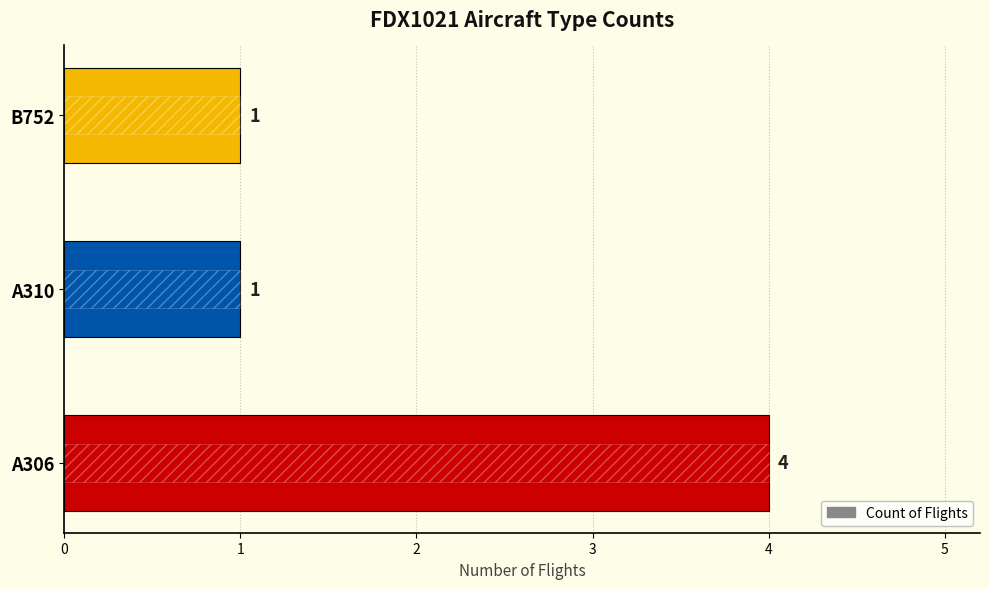

What is the difference between the maximum and minimum values?

3